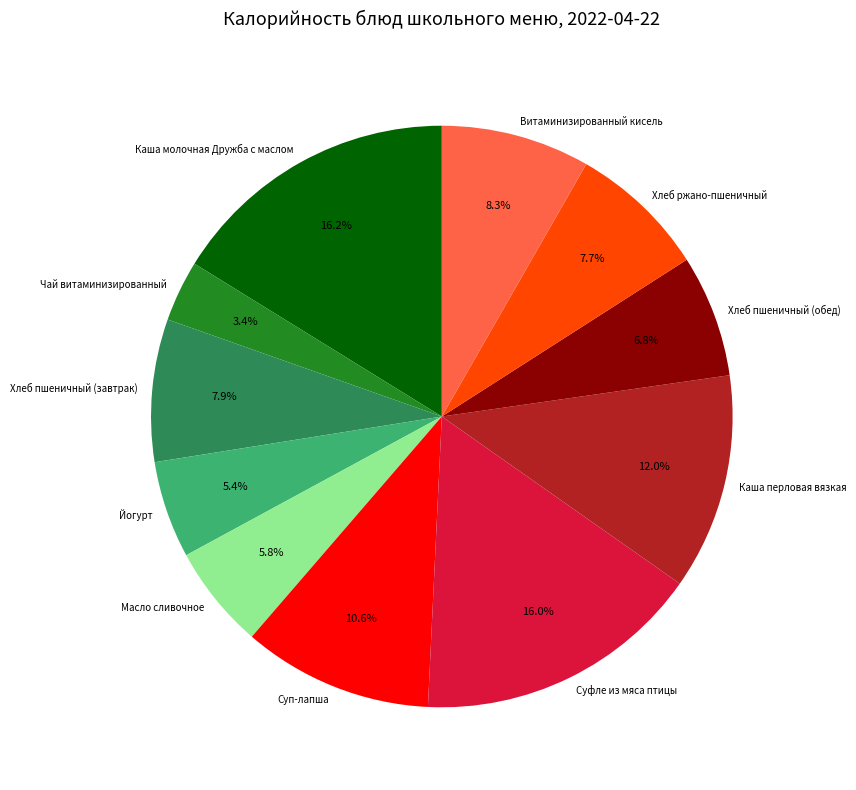

How many segments does this pie chart have?

11